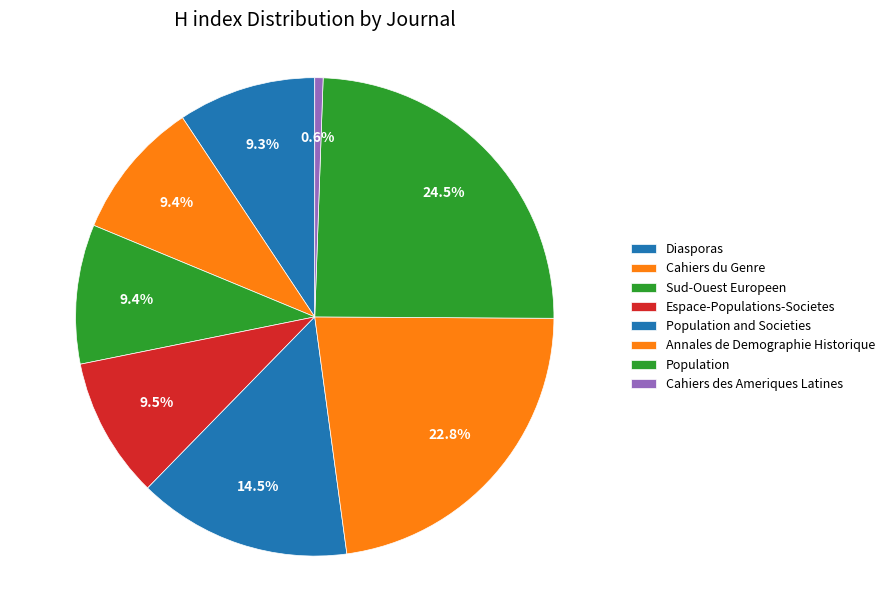

How many segments does this pie chart have?

8